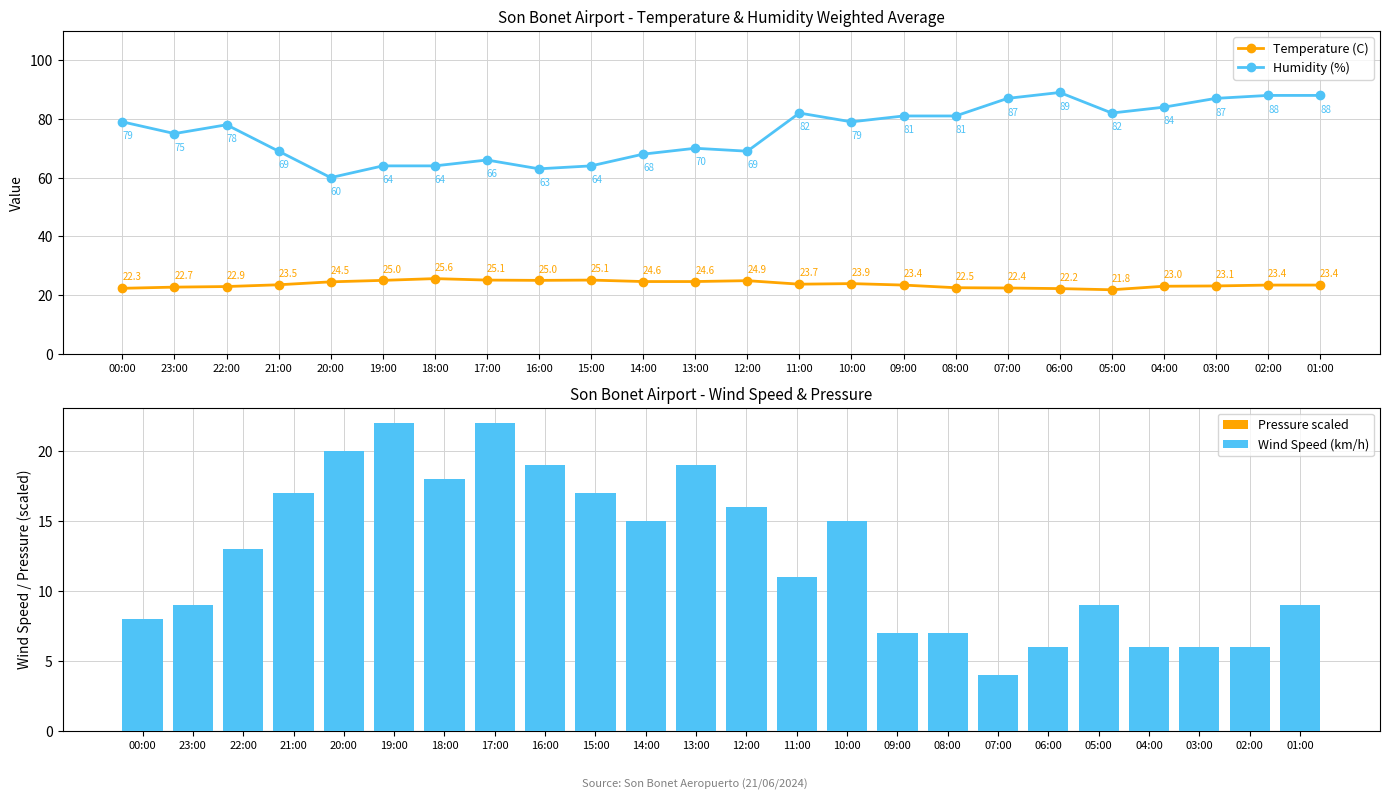

What is the sum of the Wind Speed (km/h) values at 12:00 and 08:00?

23.0